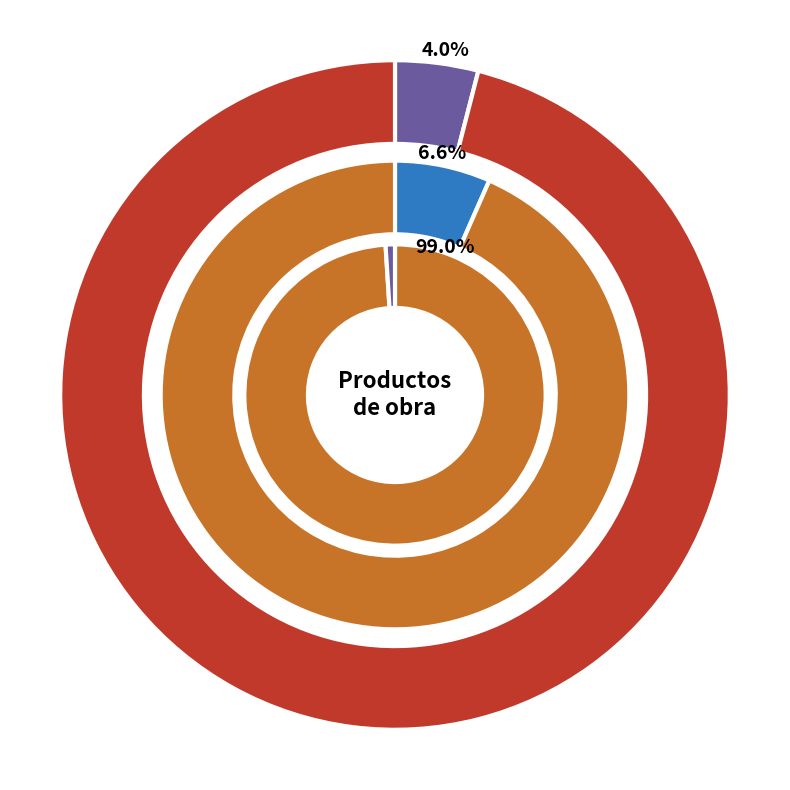

What is the total percentage of Mantenimiento muralla and Aberturas?

41.2%